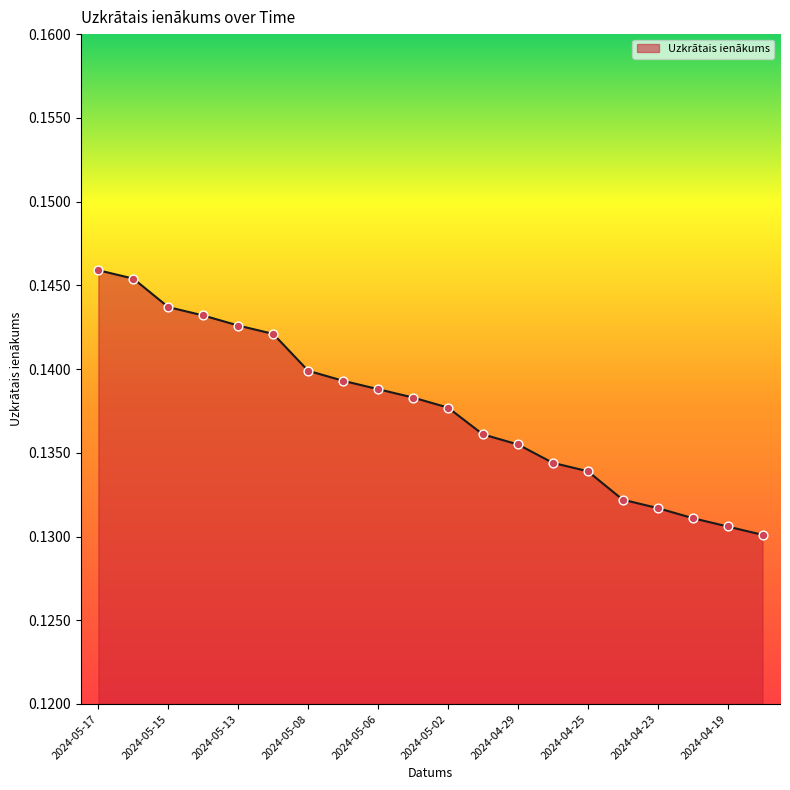

Which has a higher value, 2024-05-10 or 2024-04-19?

2024-05-10